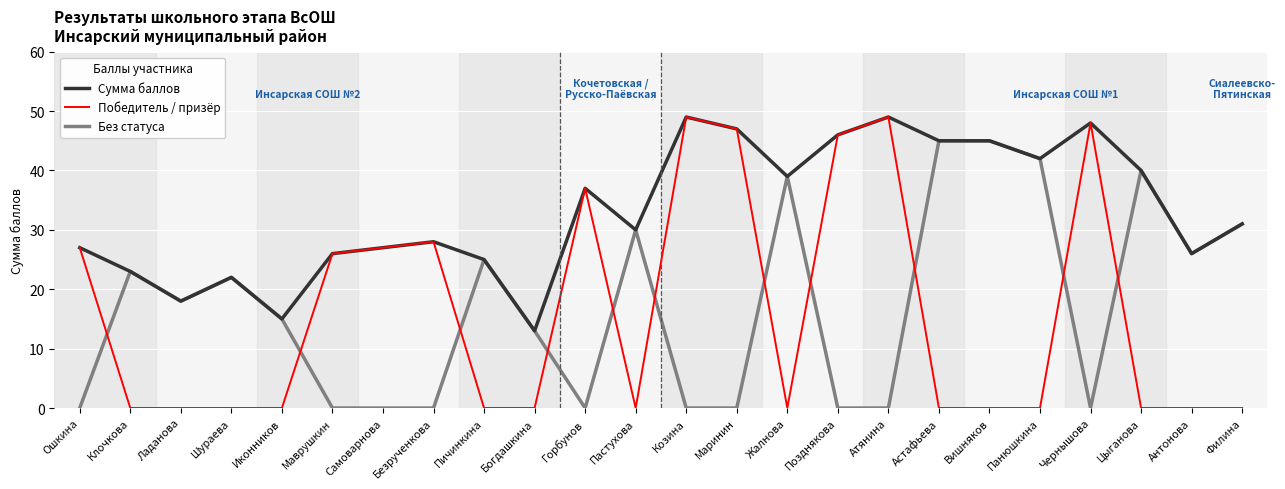

The value of Без статуса at Атянина is -29. True or false?

False